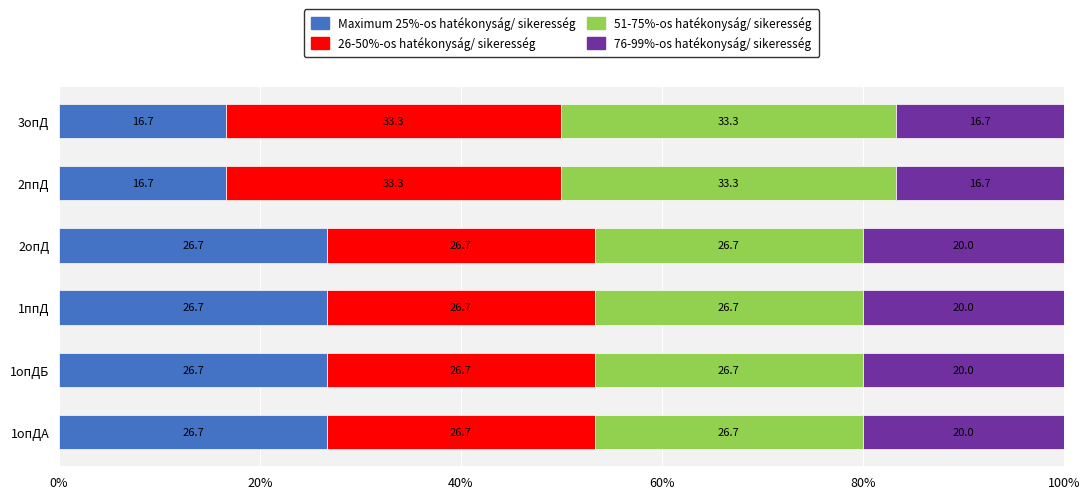

What is the total value across all series at 3опД?

100.0